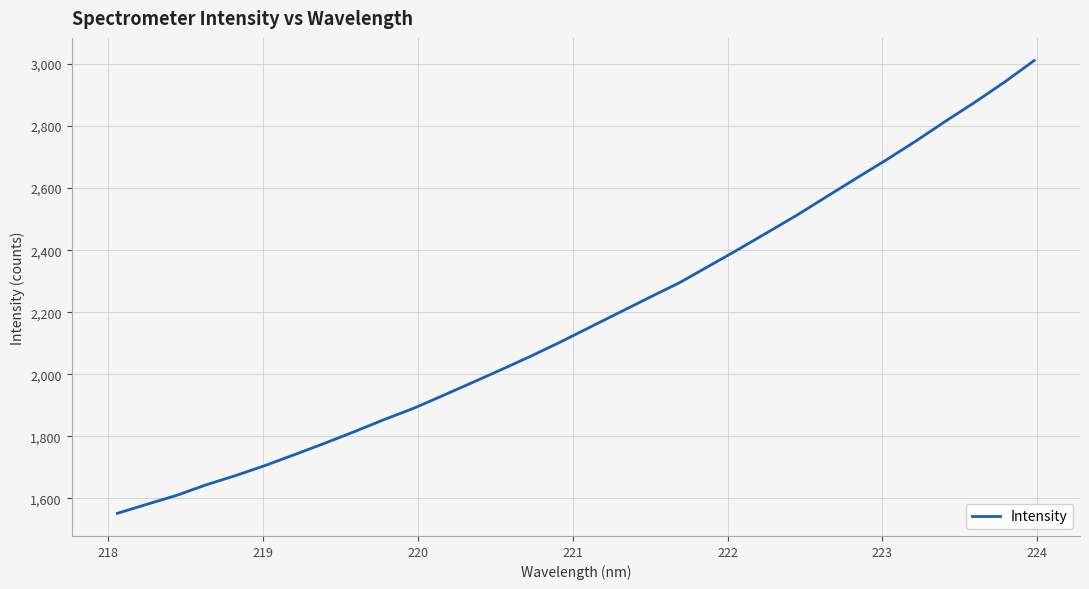

What is the difference between the maximum and minimum values?

1459.1